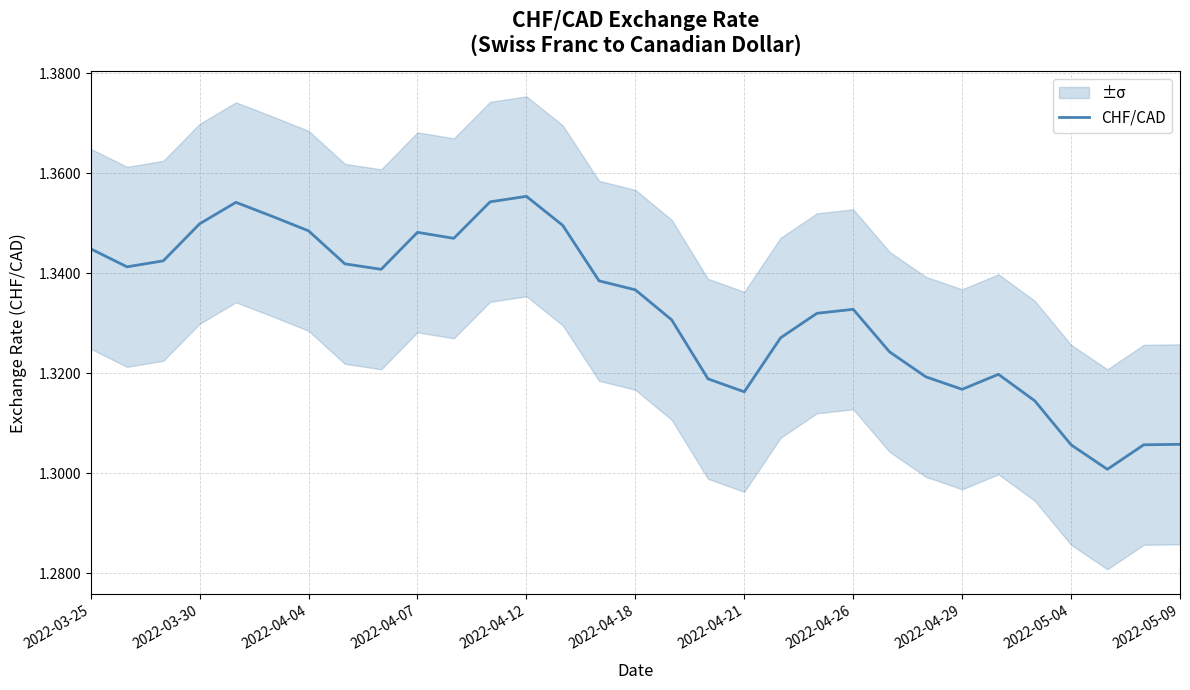

What is the sum of all values?

41.3